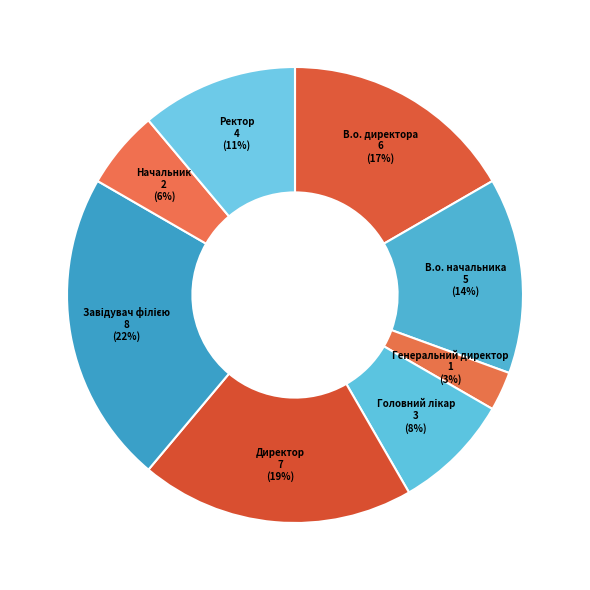

Does any single category account for the majority?

No